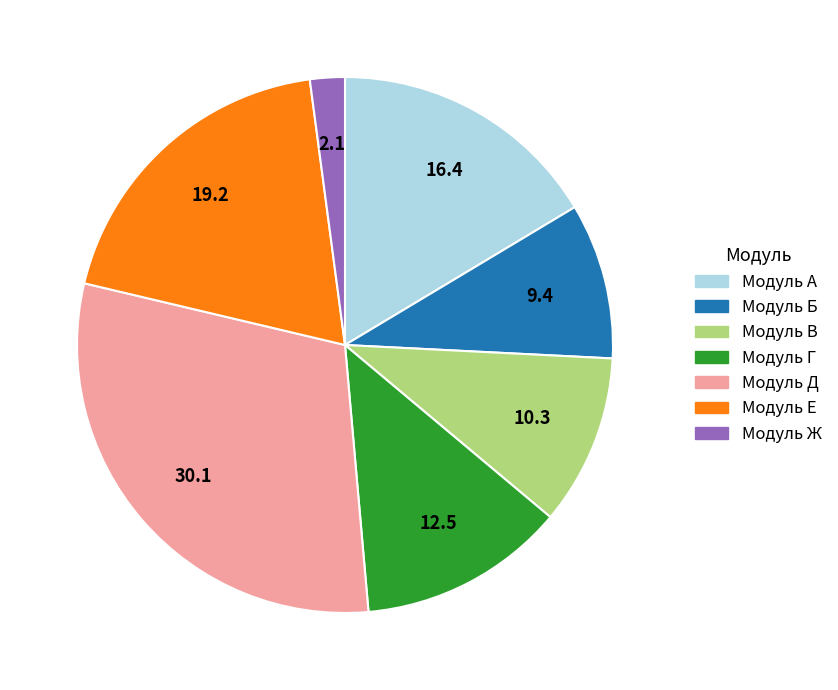

Combined, do Модуль Е and Модуль Г account for over 50%?

No